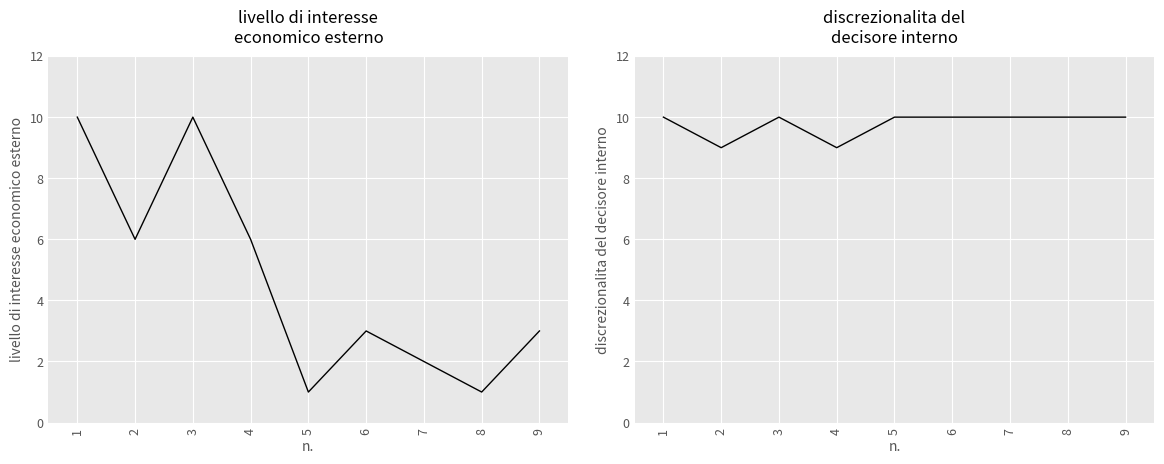

List the series in order of their overall mean, lowest first.

livello di interesse economico esterno, discrezionalita del decisore interno